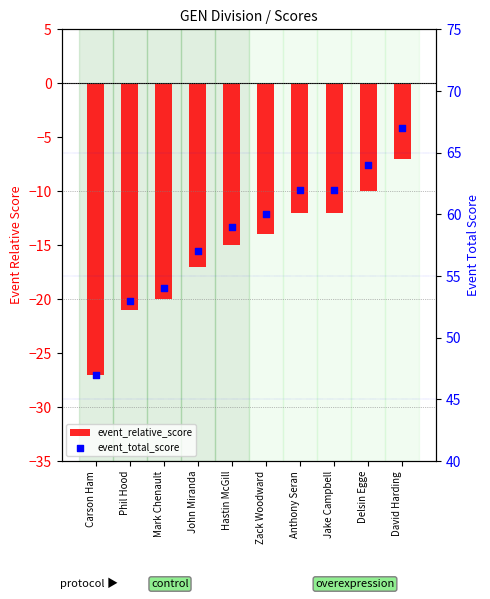

Which series contains the lowest Y value?

event_relative_score